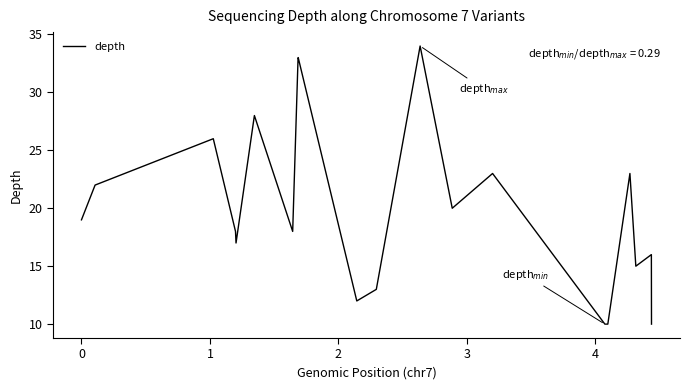

Does the chart have visible grid lines?

No